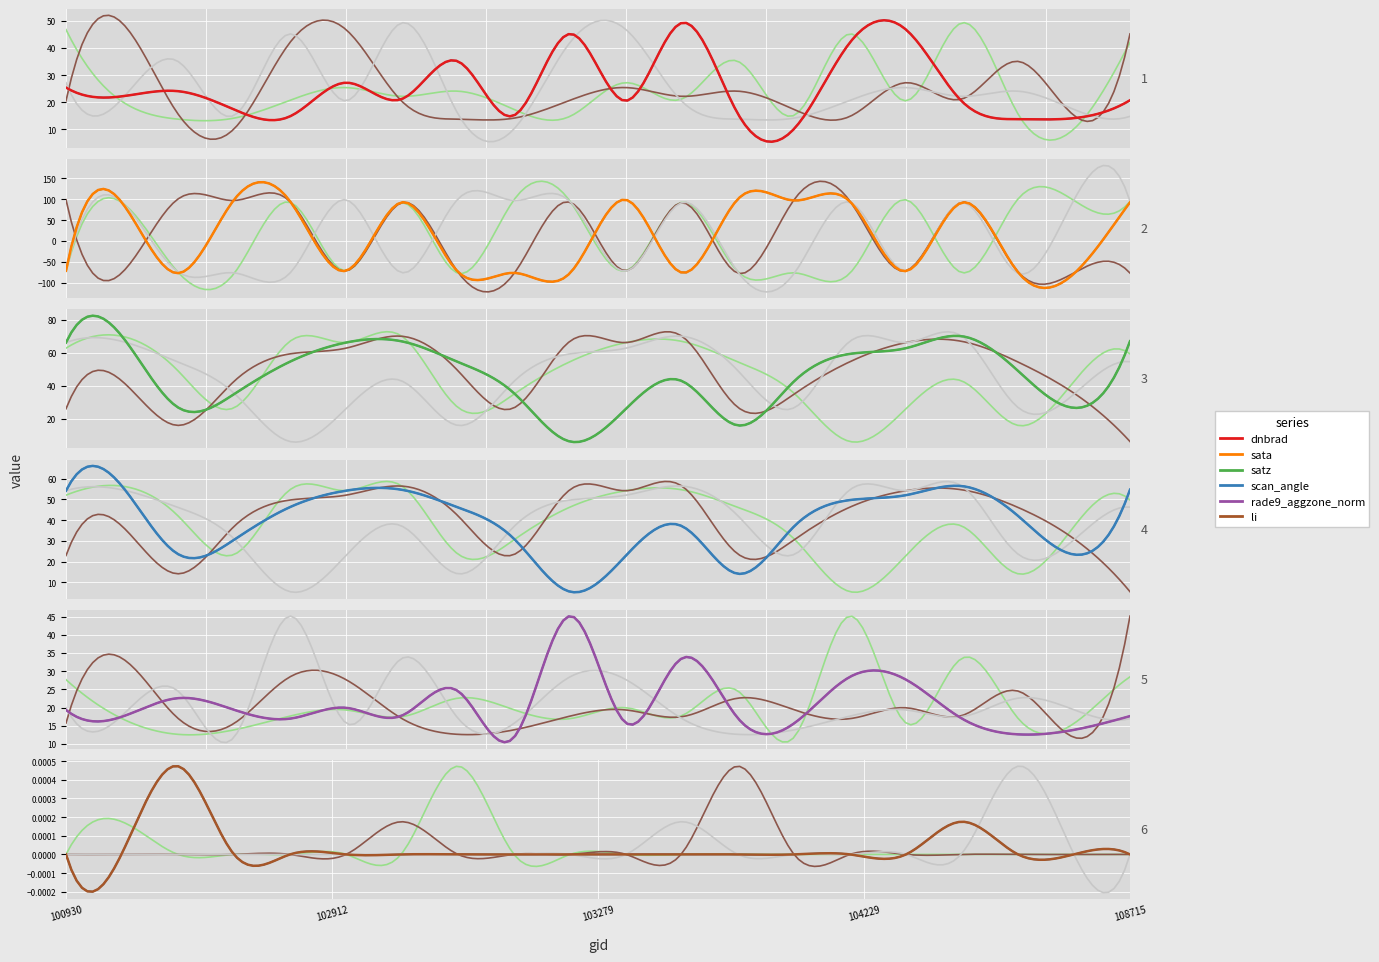

Where do rade9_aggzone_norm and sata first cross each other?

0 and 1